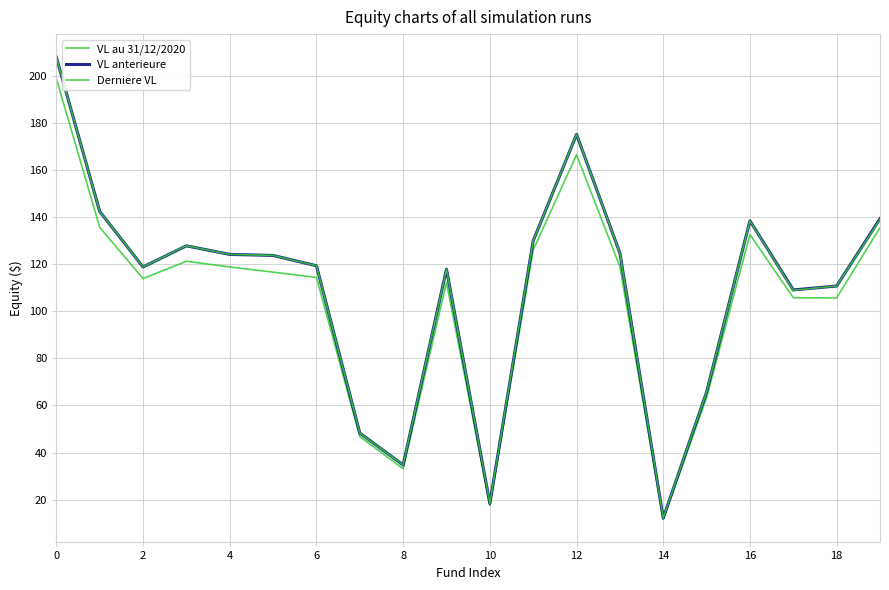

How many lines are shown in the chart?

3